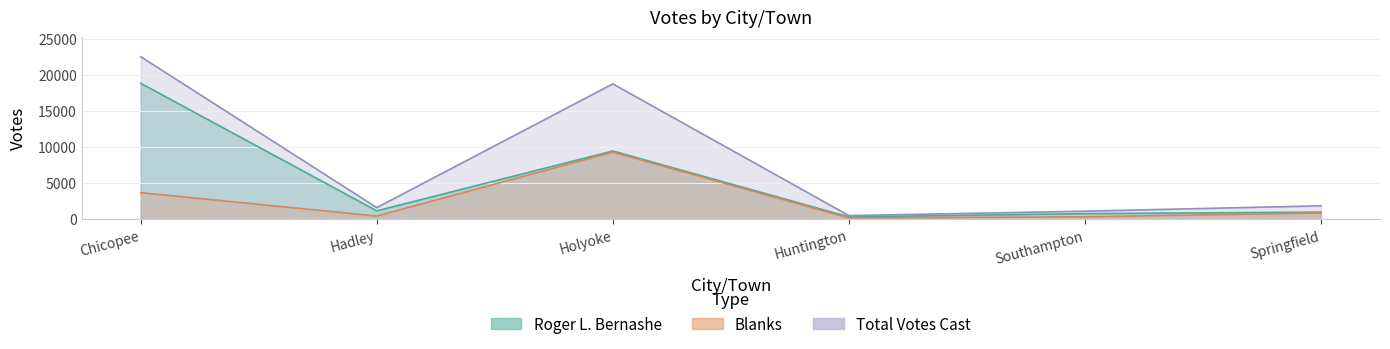

What is the average value of the Blanks series?

2470